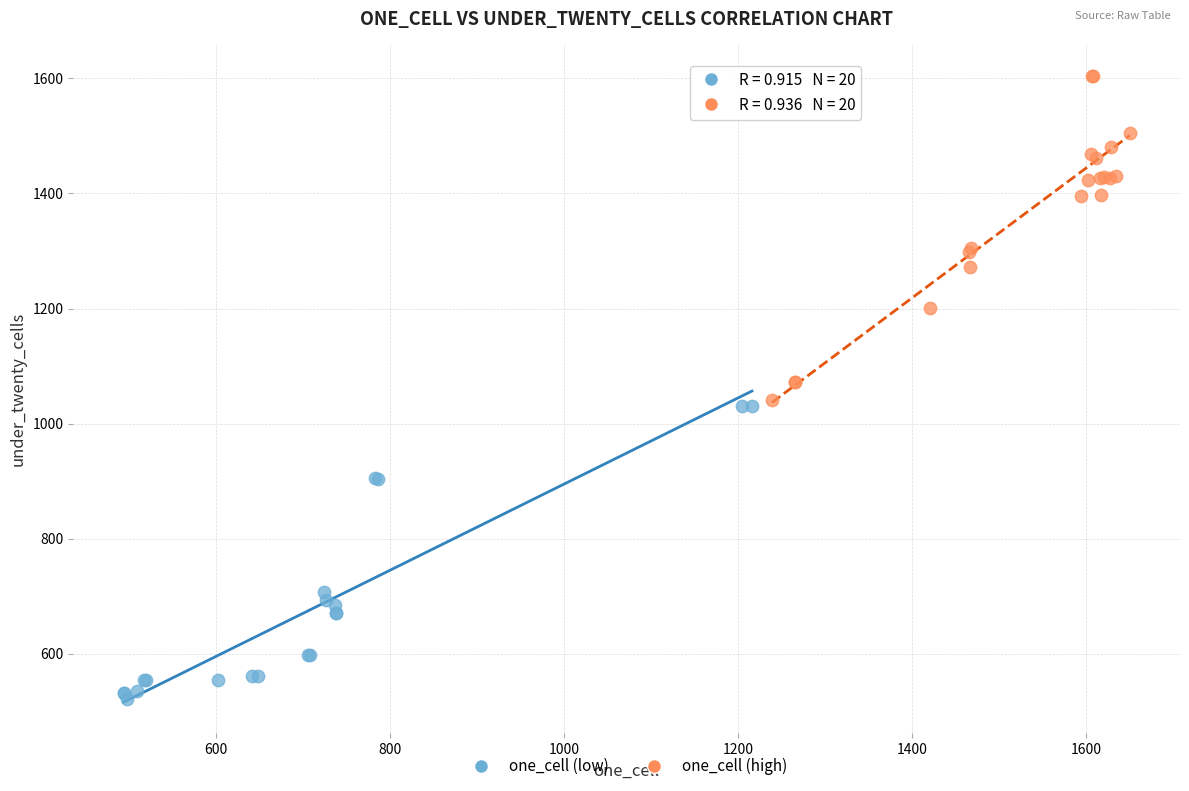

Which series has the largest Y range (max minus min)?

one_cell (high)